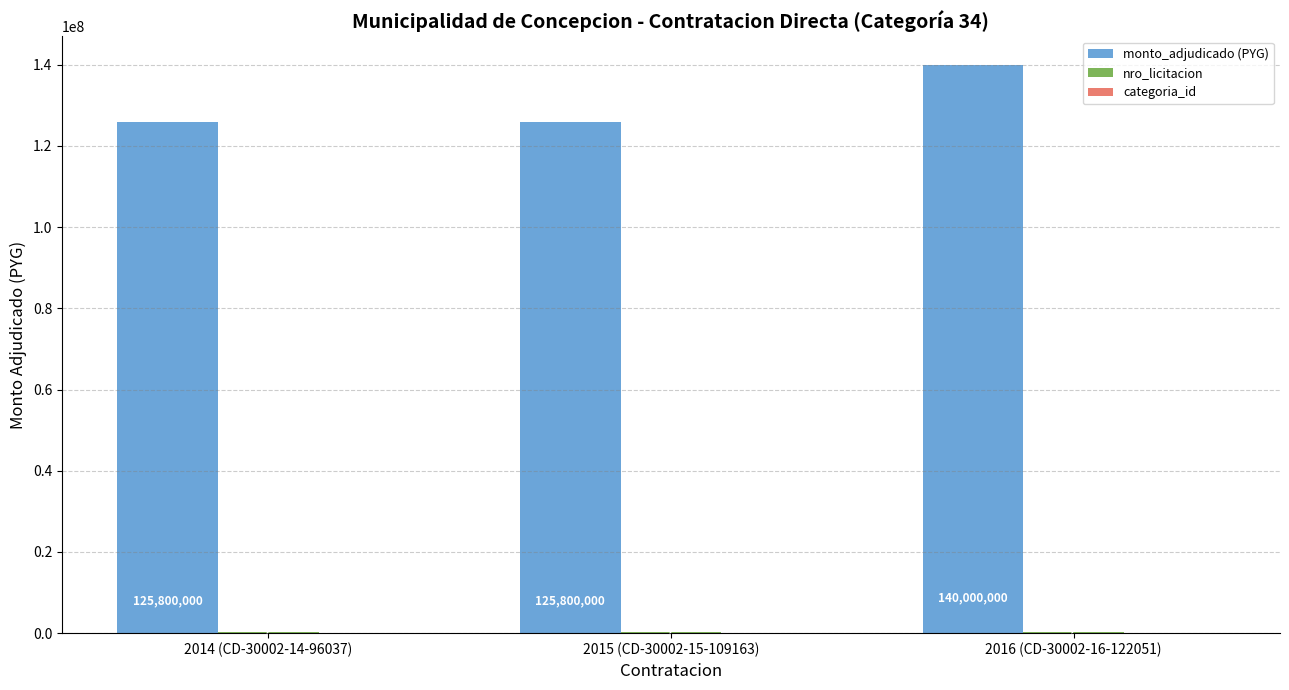

How many monto_adjudicado (PYG) values are between 125800000 and 140000000?

3